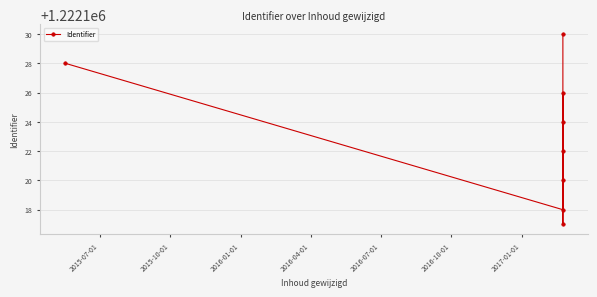

Count the values in the range 1222120 to 1222128.

5